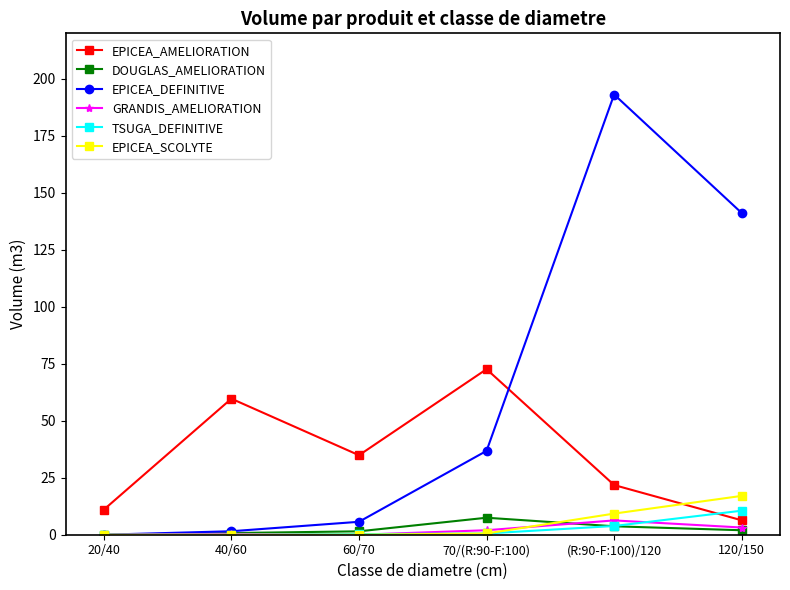

What is the label of the 4th point from the left?

70/(R:90-F:100)